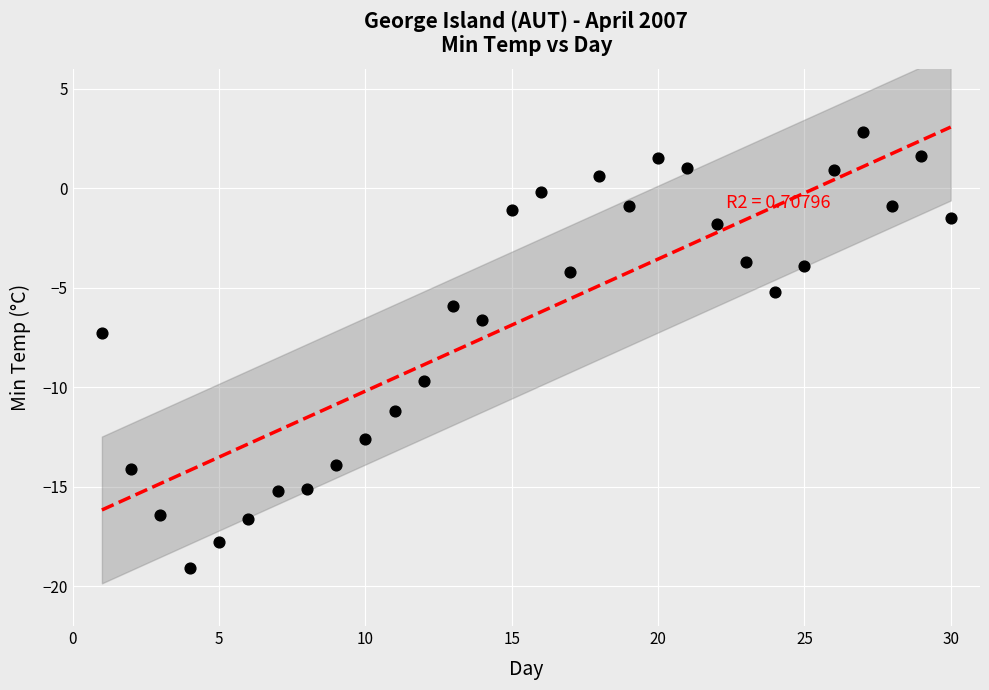

What is the range of Y values (max minus min)?

21.9